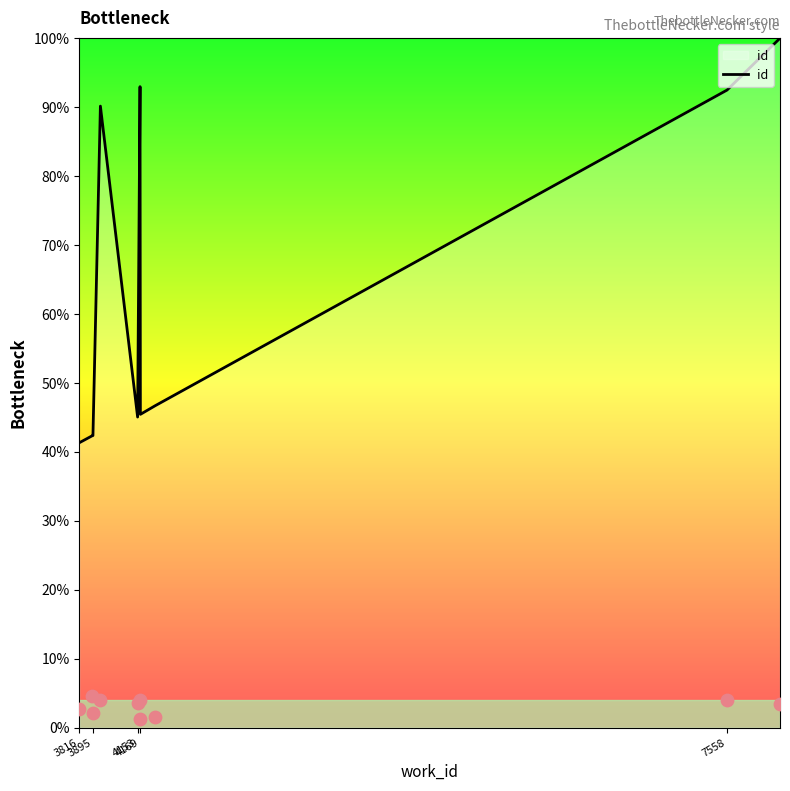

Which has a higher value, 3895 or 4169?

4169